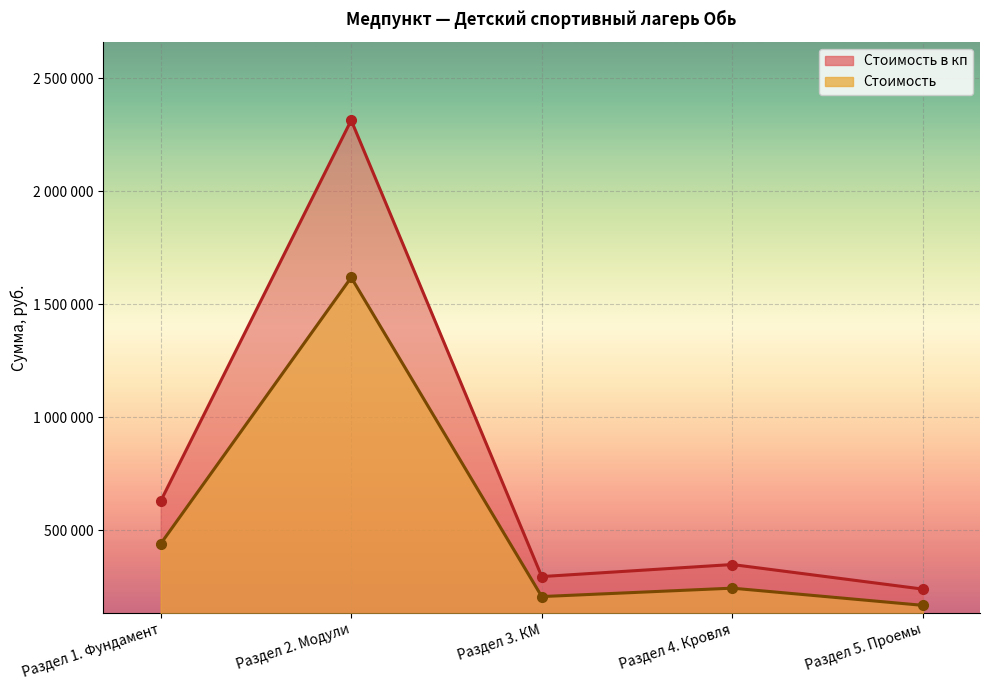

What is the label of the 5th point from the right?

Раздел 1. Фундамент